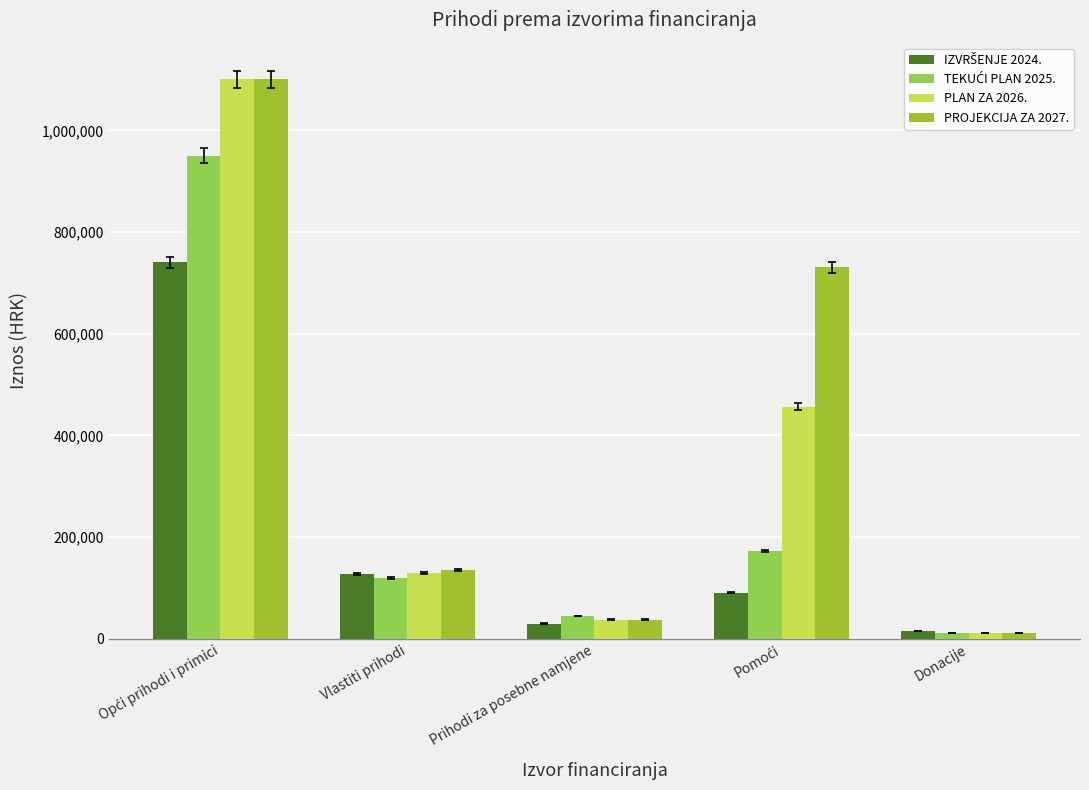

List the series in order of their overall mean, lowest first.

IZVRŠENJE 2024., TEKUĆI PLAN 2025., PLAN ZA 2026., PROJEKCIJA ZA 2027.